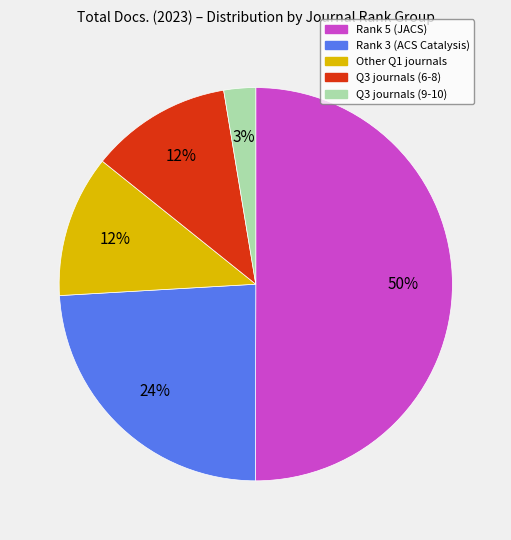

To the nearest percent, what is the average slice percentage?

20%